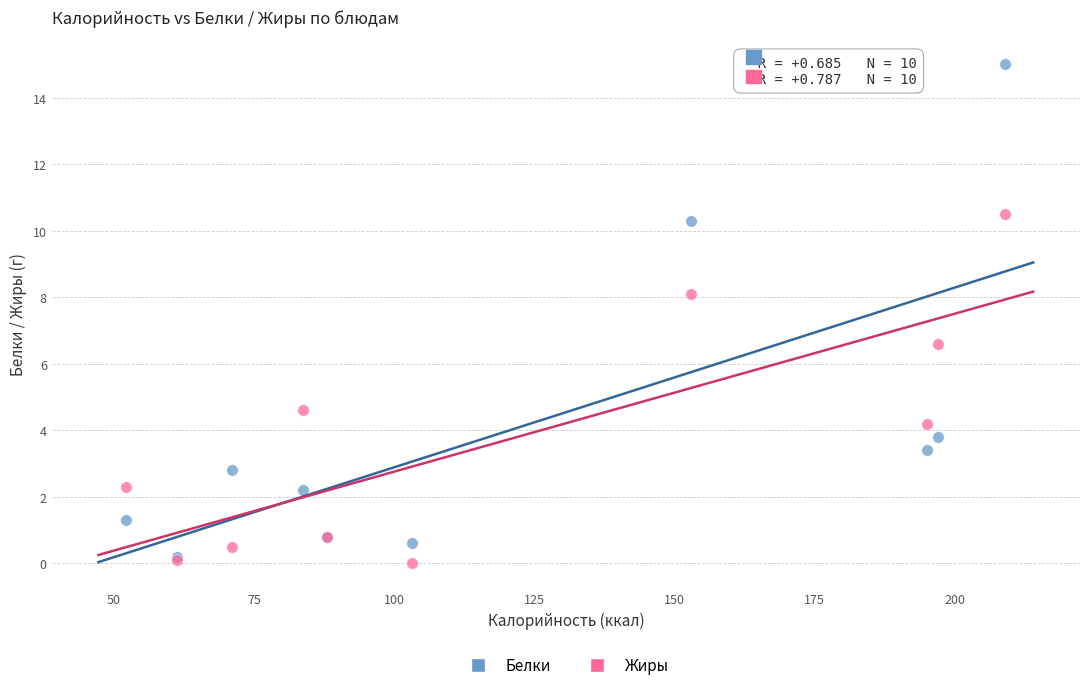

In the Белки series, what Y value is closest to 7?

3.8